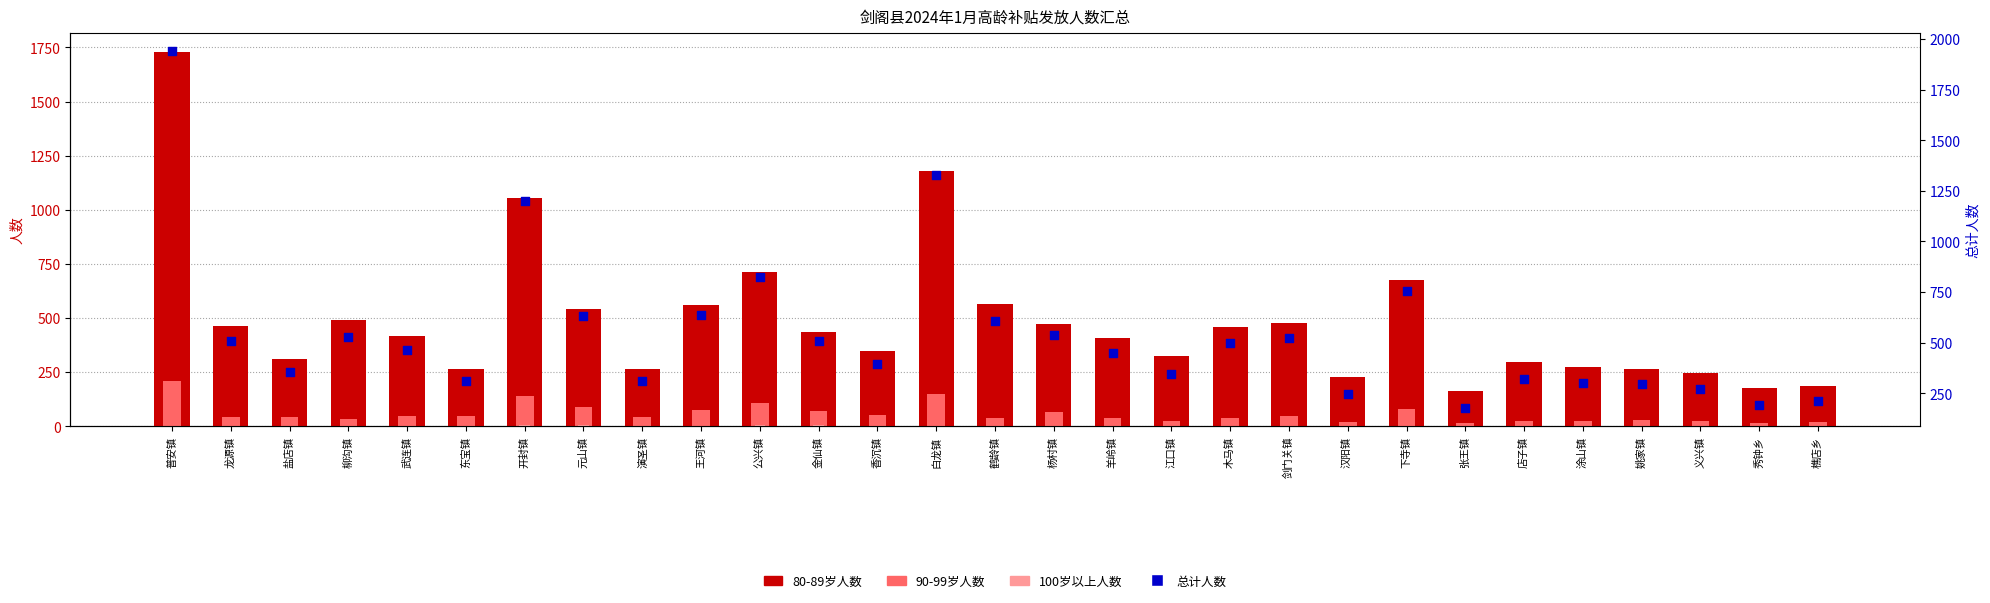

Which series has the widest spread of Y values?

总计人数